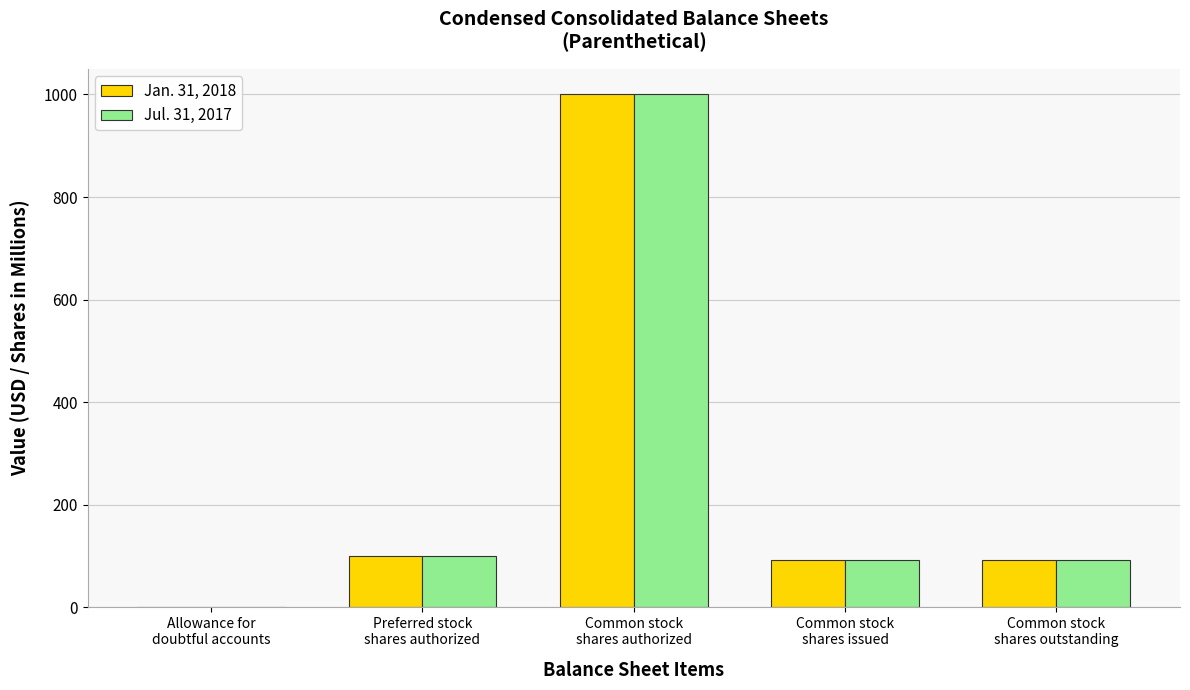

What is the average value of the Jan. 31, 2018 series?

256.9